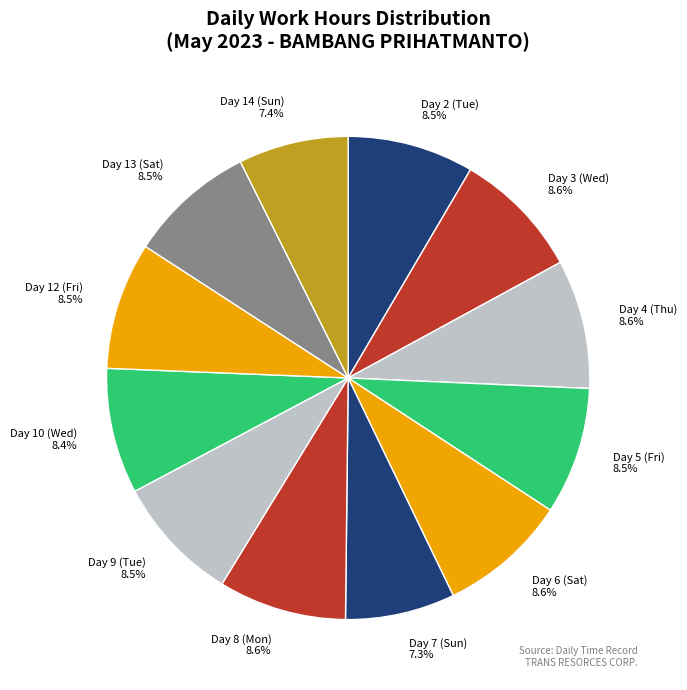

How many slices are in this pie chart?

12